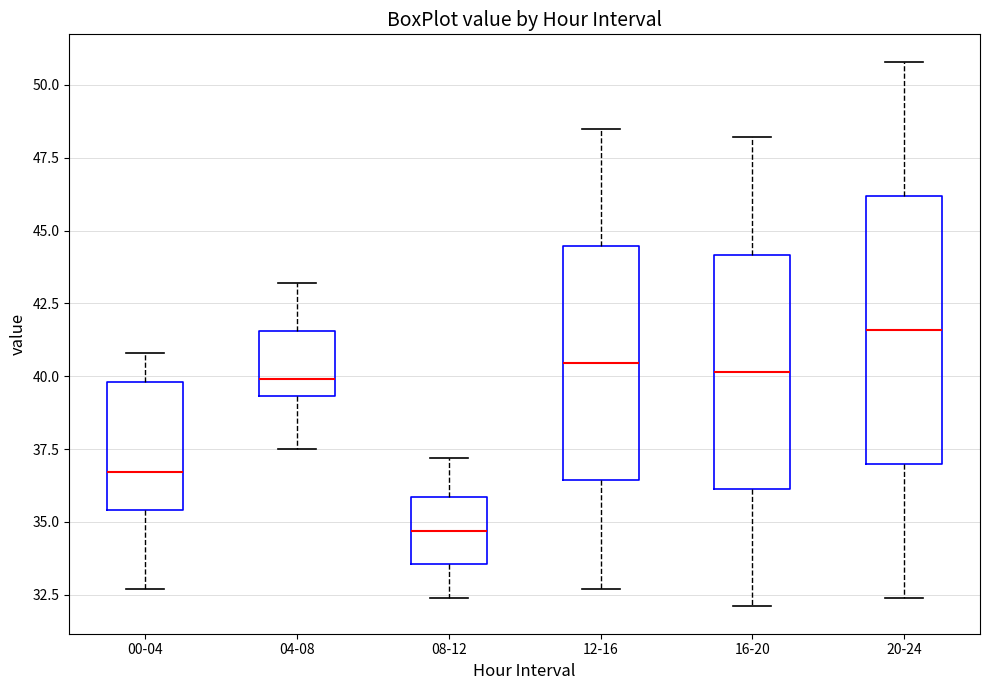

Where is the upper edge of the box for 00-04 on the y-axis? The values are not printed on the chart, so give them approximately, as read against the axis.

40.0